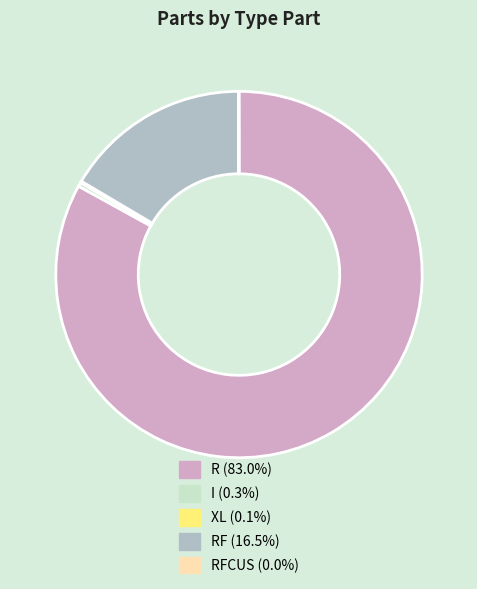

Is there any slice that represents more than half of the pie?

Yes